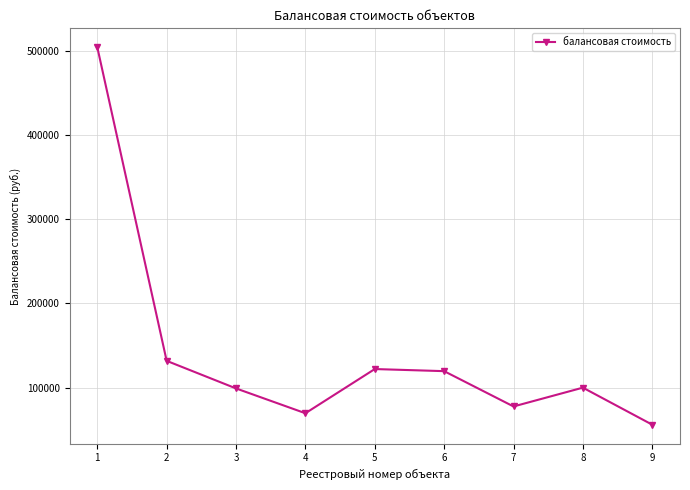

What is the sum of the values at 7 and 3?

176536.7